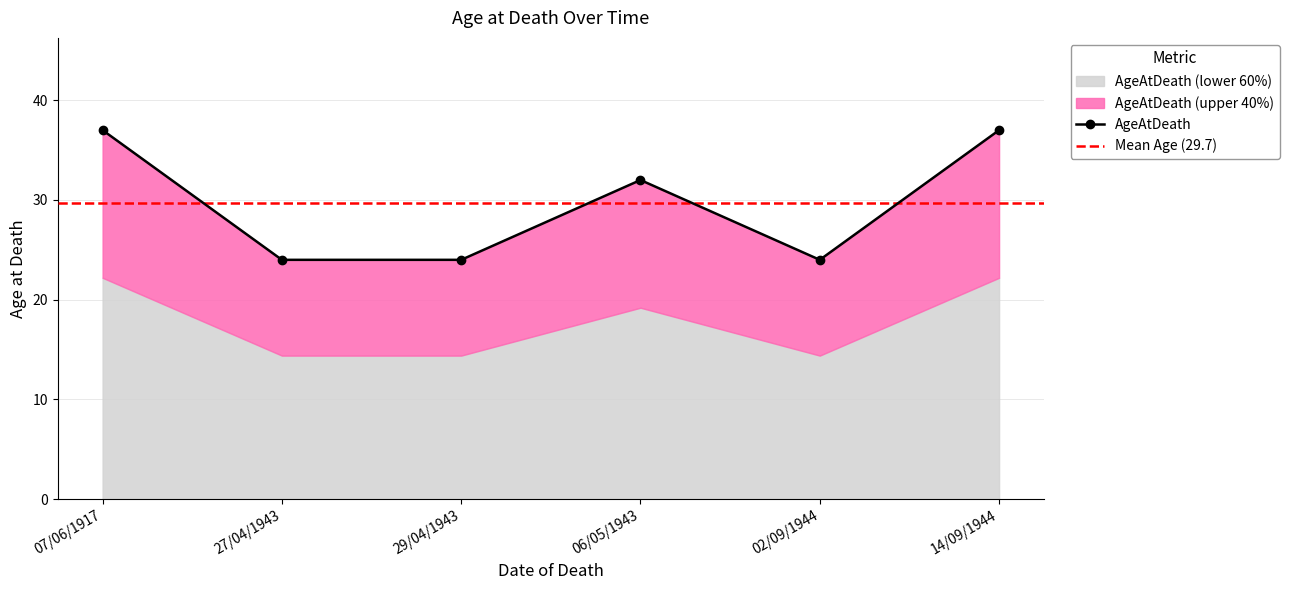

Rank the categories by value from lowest to highest.

27/04/1943, 29/04/1943, 02/09/1944, 06/05/1943, 07/06/1917, 14/09/1944